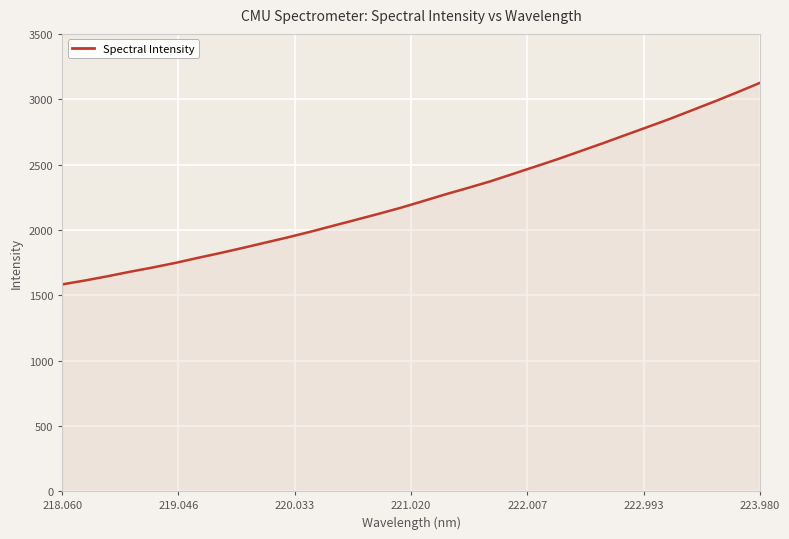

What is the difference between the maximum and minimum values?

1543.2